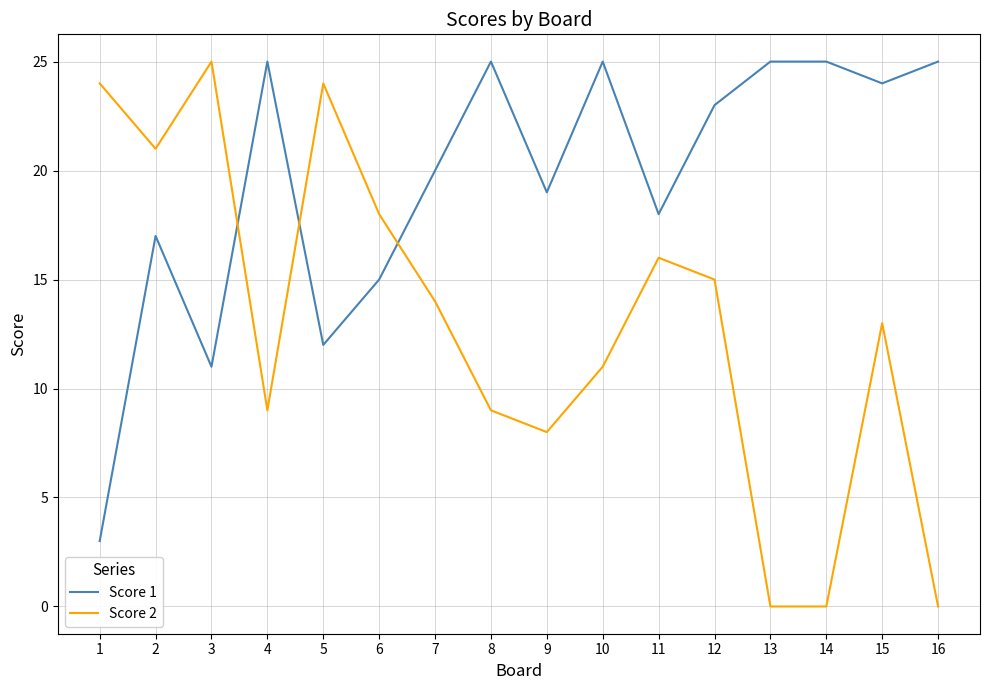

How many intersections are there between Score 2 and Score 1?

3